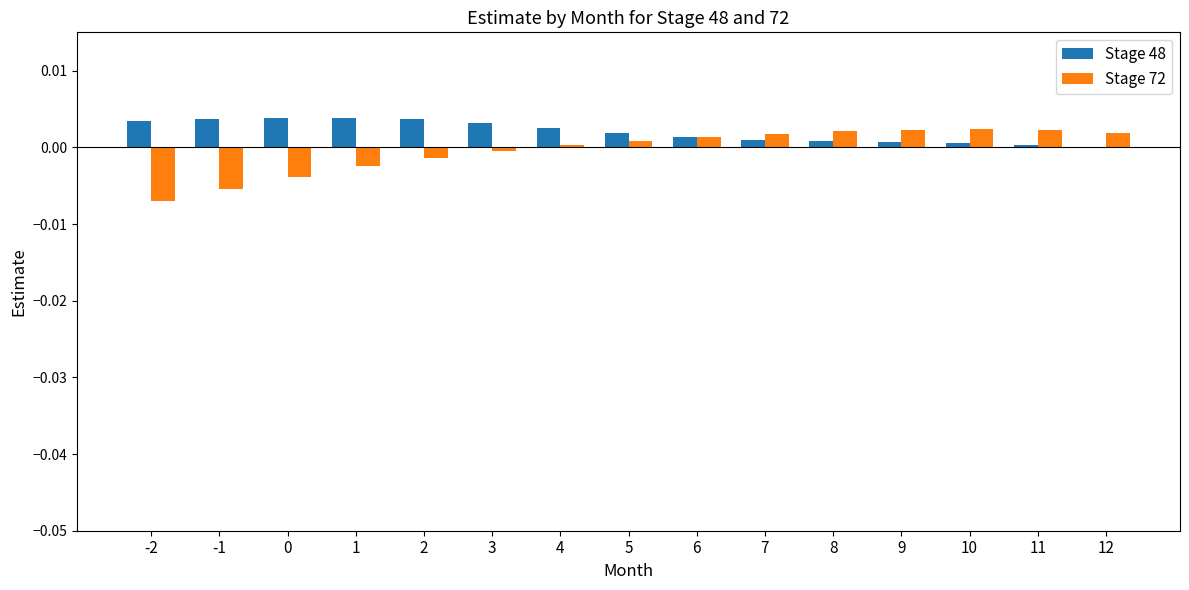

Does the chart contain stacked bars?

No